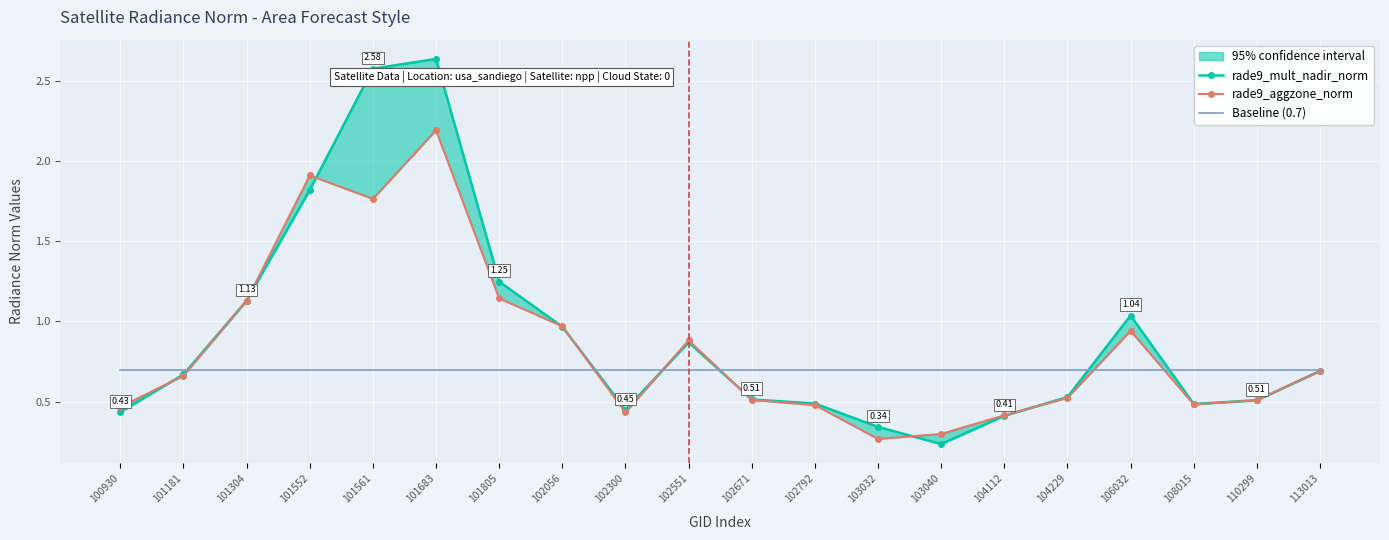

What is the highest value of the Baseline (0.7) series?

0.7